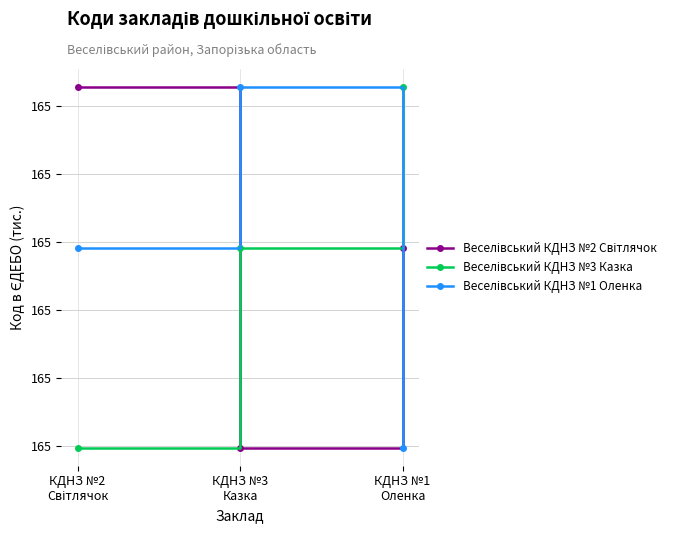

Does the chart have visible grid lines?

Yes